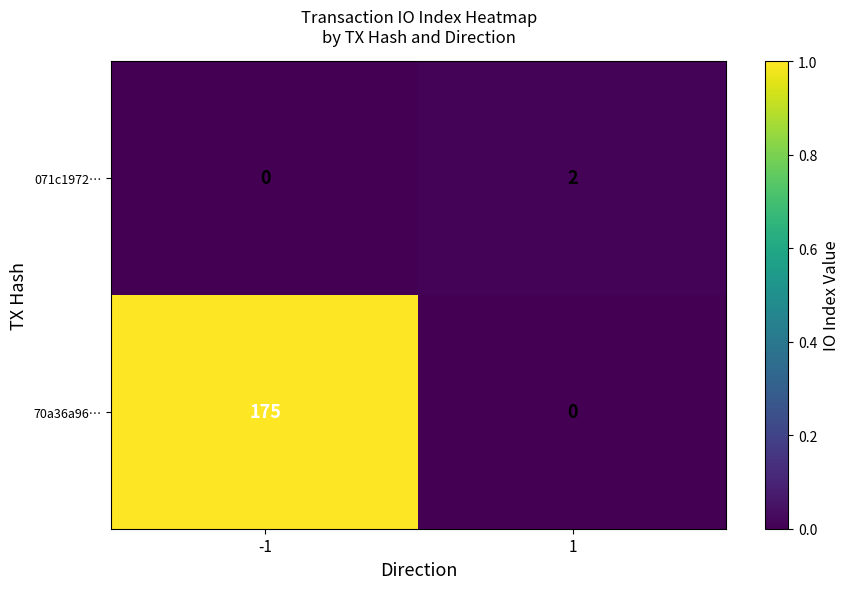

What is the difference between the 70a36a96… values at -1 and 1?

175